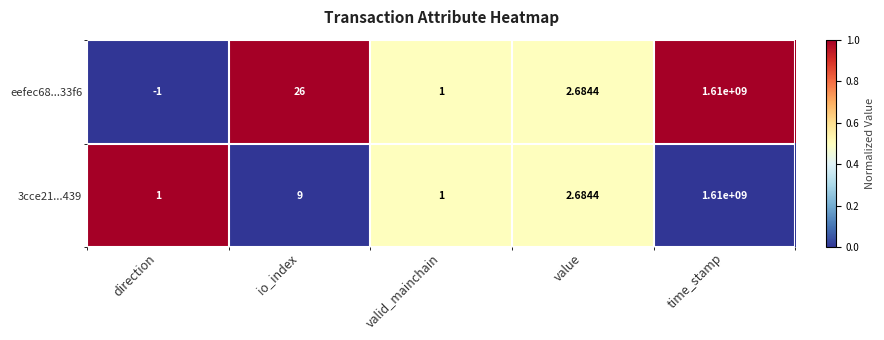

Which label corresponds to the smallest value in the chart?

direction